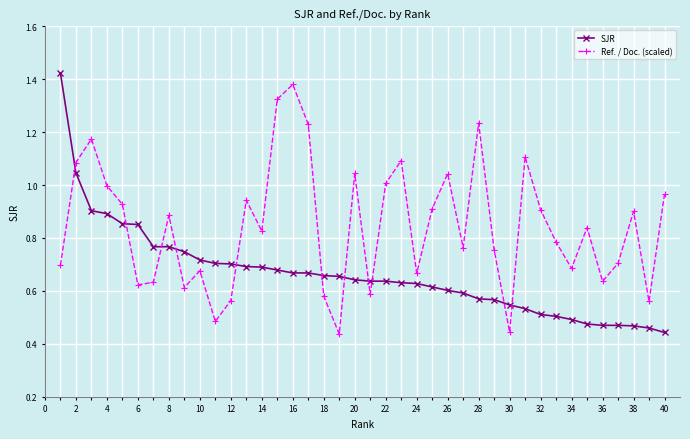

How many lines are shown in the chart?

2